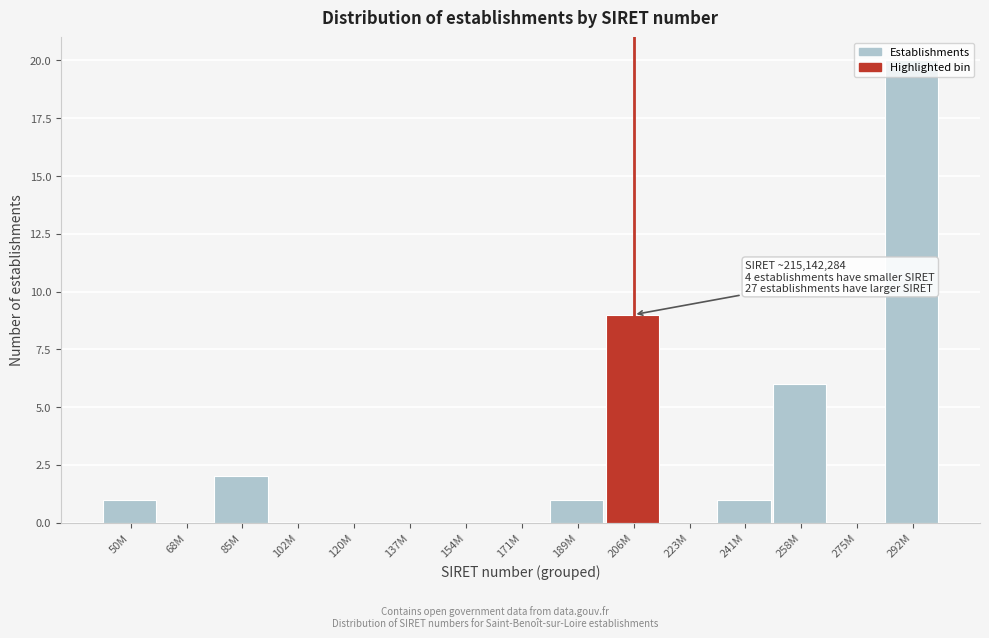

What is the maximum value shown in the chart?

20